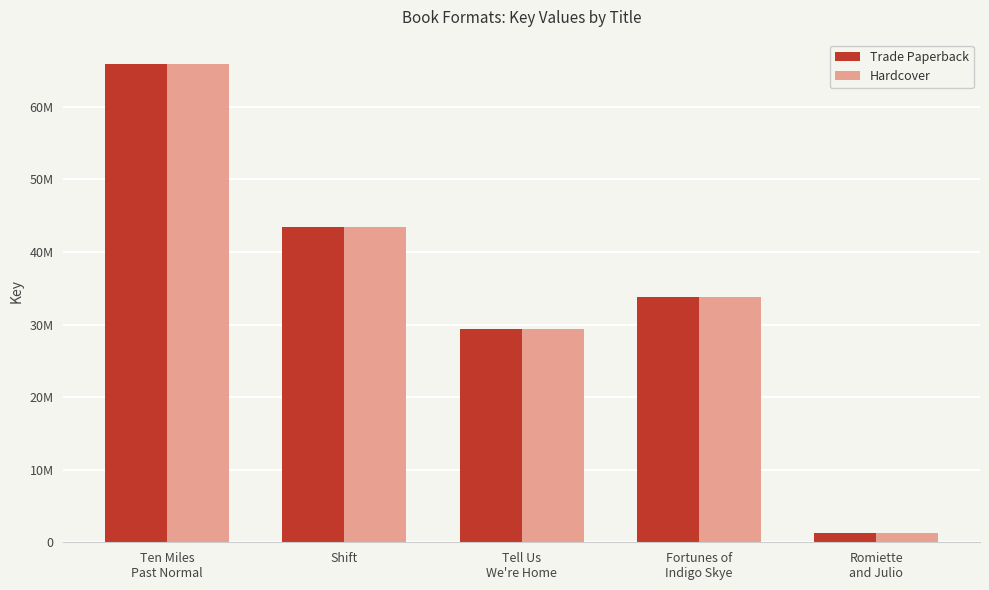

What is the label of the 3rd bar from the left?

Tell Us
We're Home